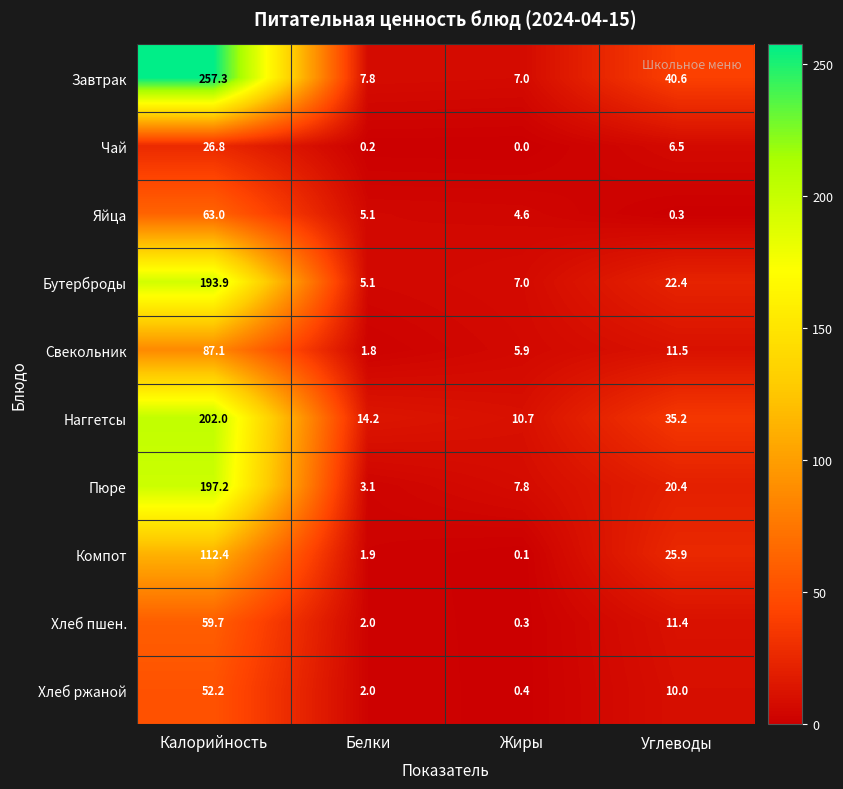

Where is Свекольник nearest to the value 44?

Углеводы